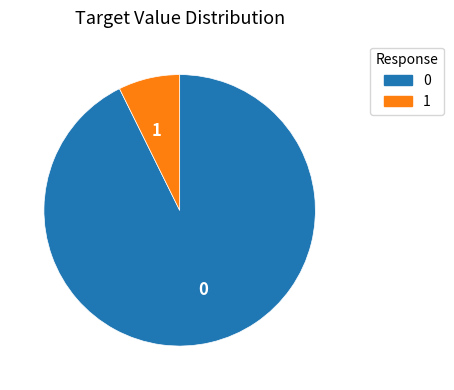

Does 1 represent more than half of the total?

No